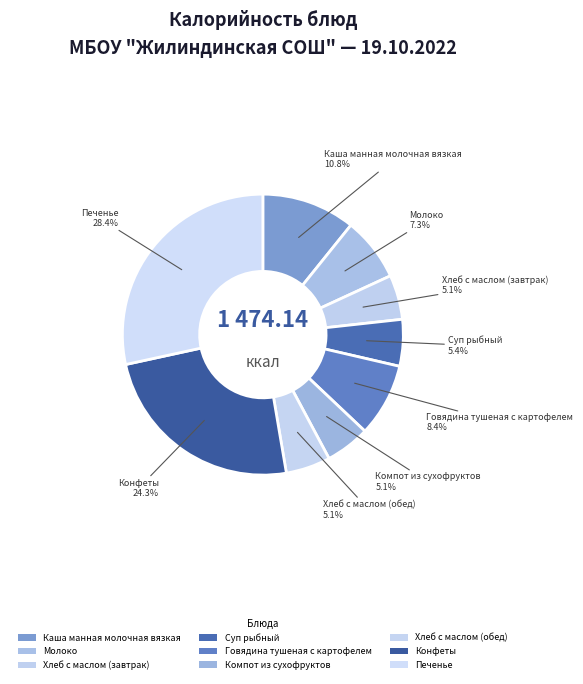

How many segments does this pie chart have?

9